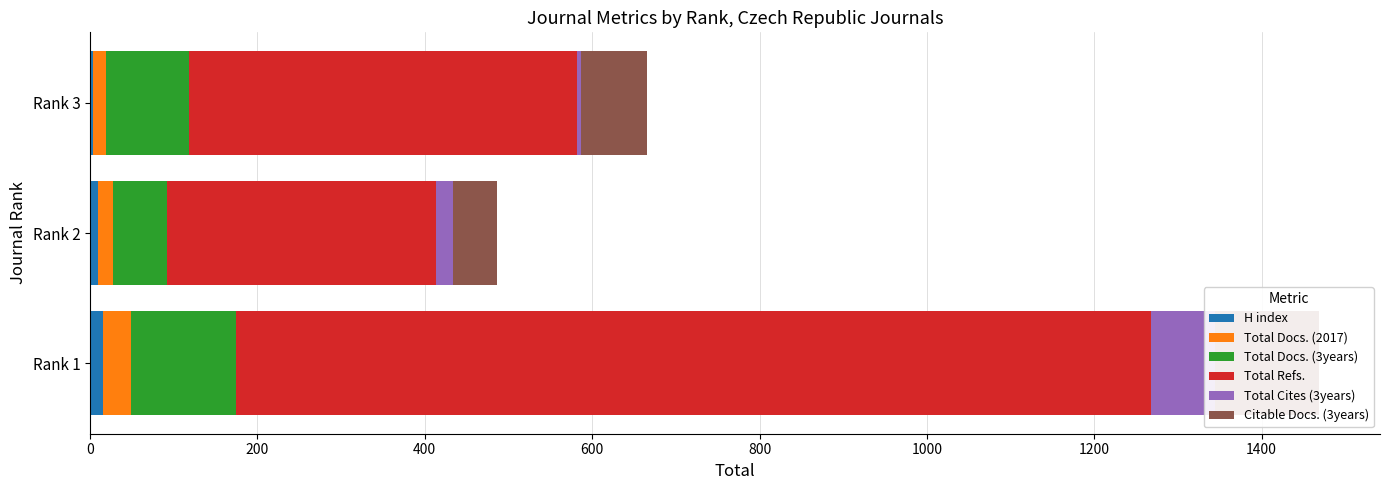

What is the highest value of the Total Docs. (2017) series?

33